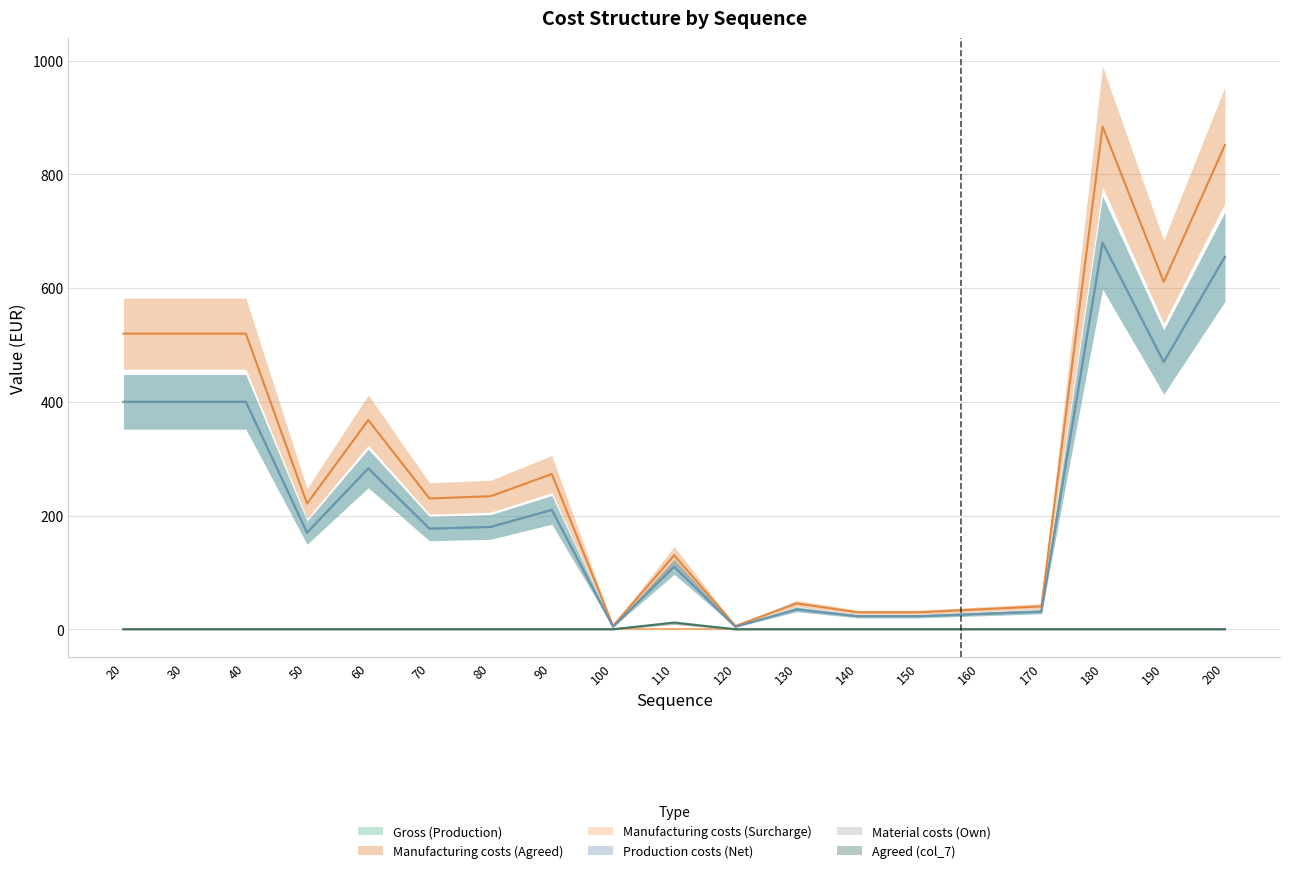

What is the maximum value shown in the chart?

884.0